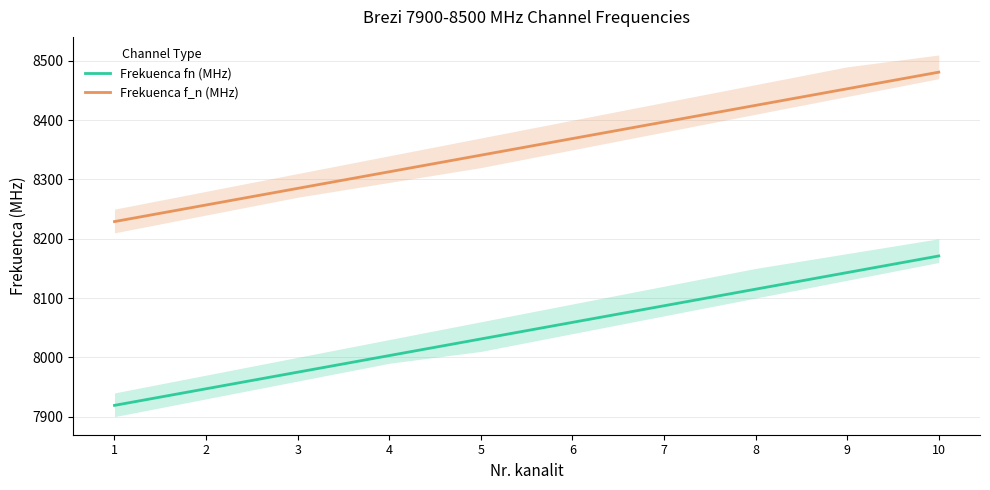

What is the difference between the maximum and second lowest values in the Frekuenca f_n (MHz) series?

224